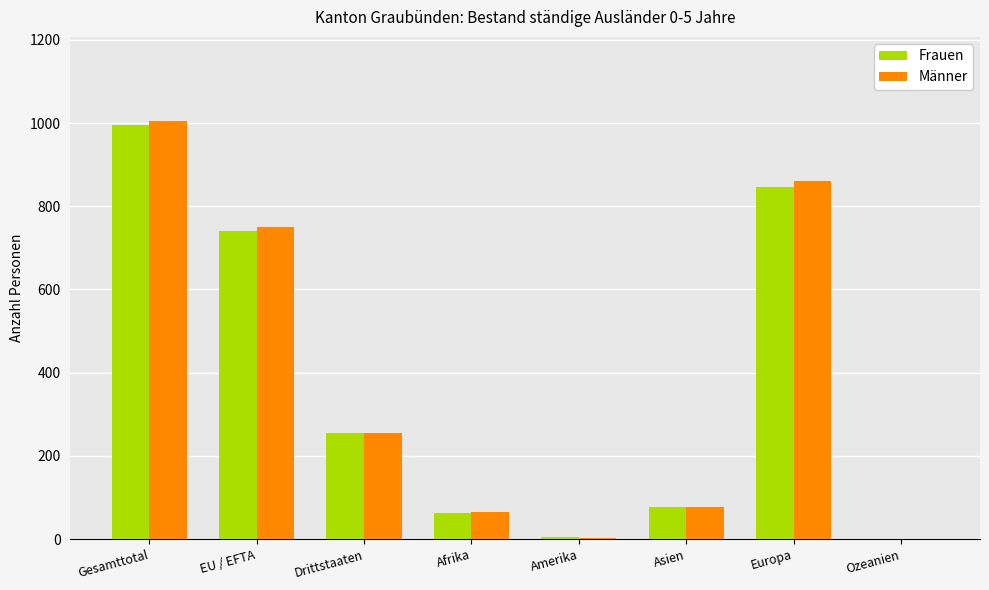

Read the Männer value at Europa.

861